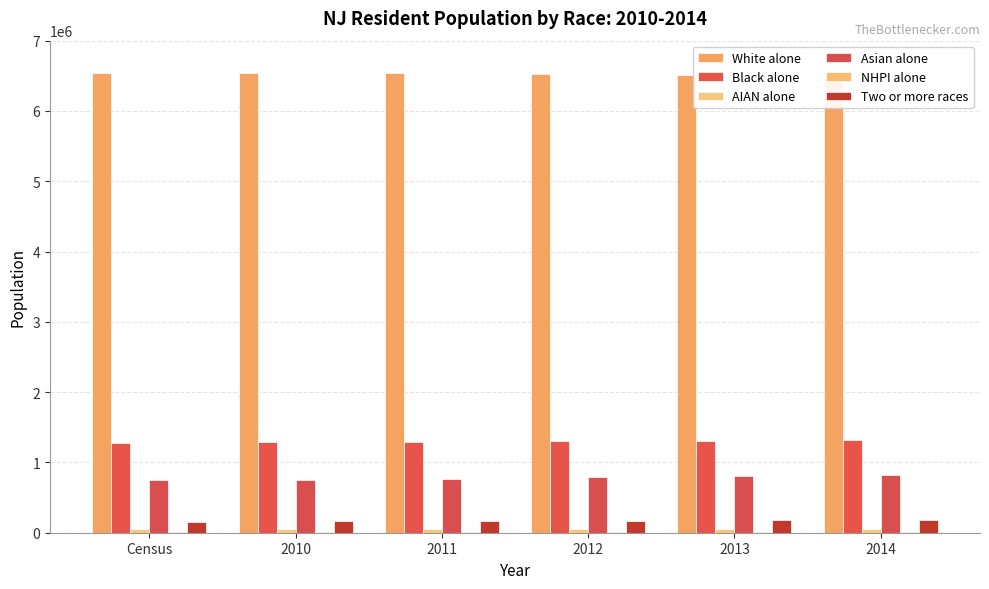

True or false: White alone has a value of 6546359 at 2010.

True